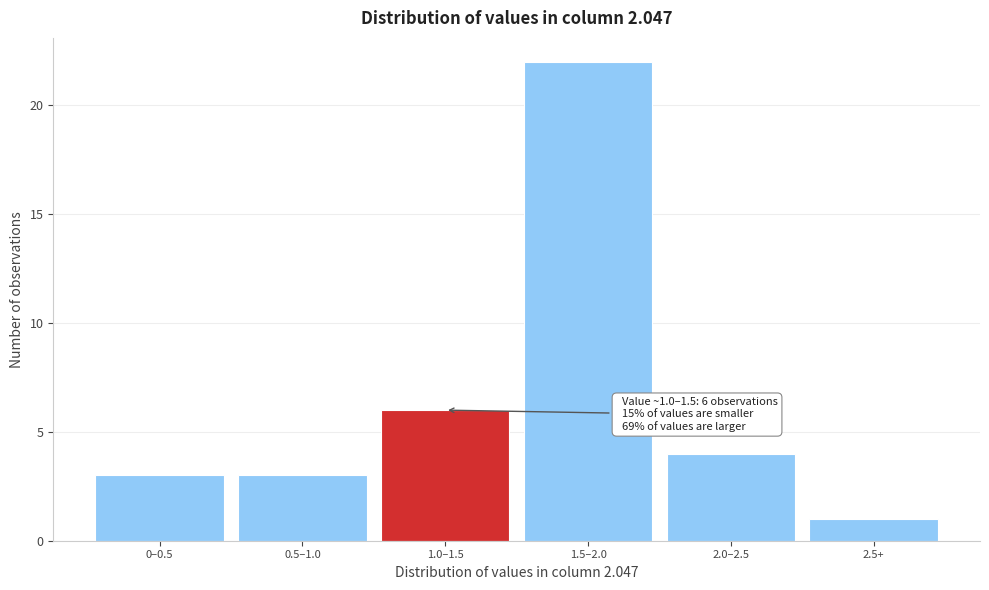

Reading left to right, extract all data points from this chart.

0–0.5=3	0.5–1.0=3	1.0–1.5=6	1.5–2.0=22	2.0–2.5=4	2.5+=1